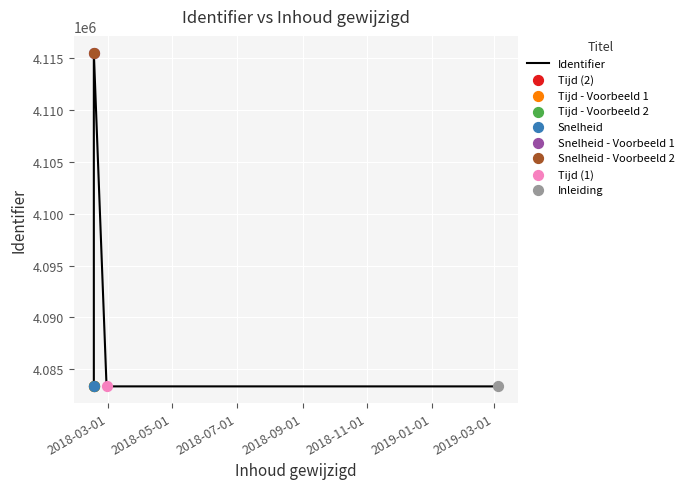

Which has a higher value, 2019-01-01 or 2018-09-01?

2019-01-01